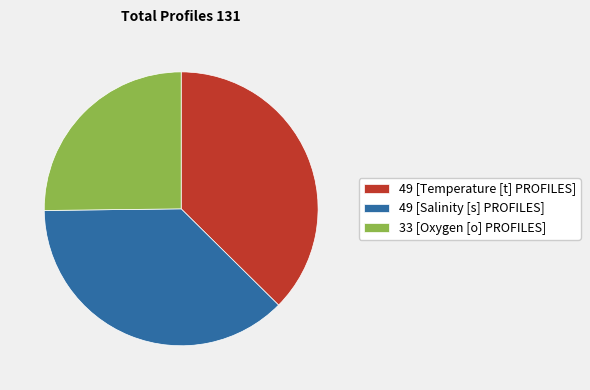

Is it true that 33 [Oxygen [o] PROFILES] is 19% of the pie?

False